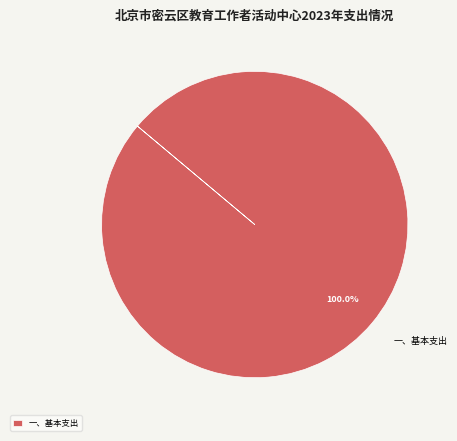

Rank the categories by value from lowest to highest.

一、基本支出